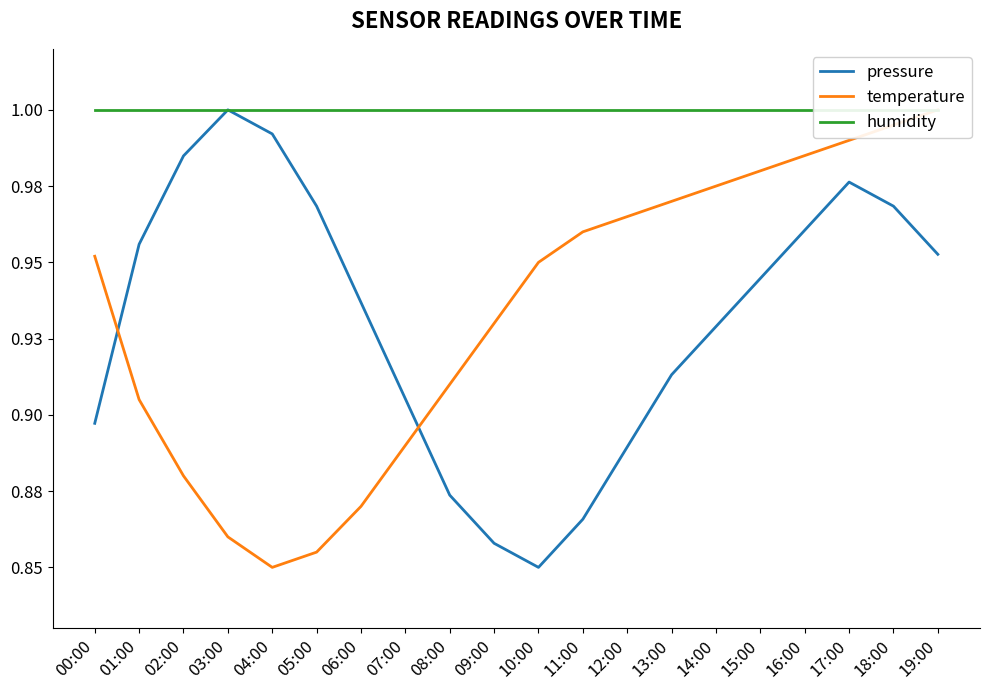

Is the value of humidity at 13:00 greater than the value of temperature at 12:00?

Yes